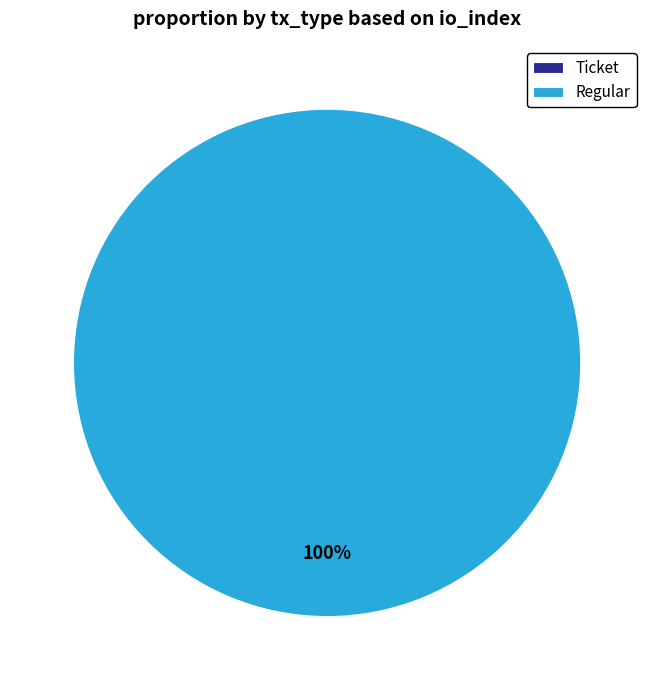

Count the number of slices in the pie.

2